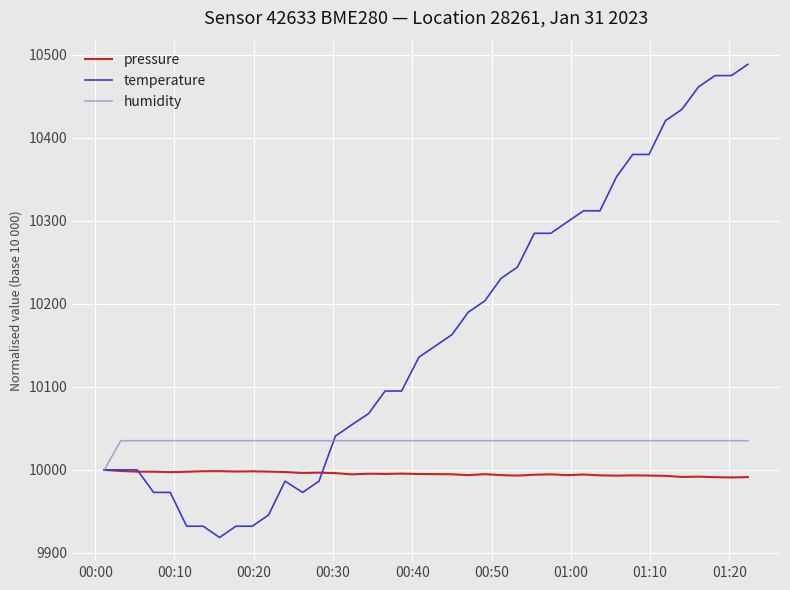

How many distinct data groups are displayed?

3